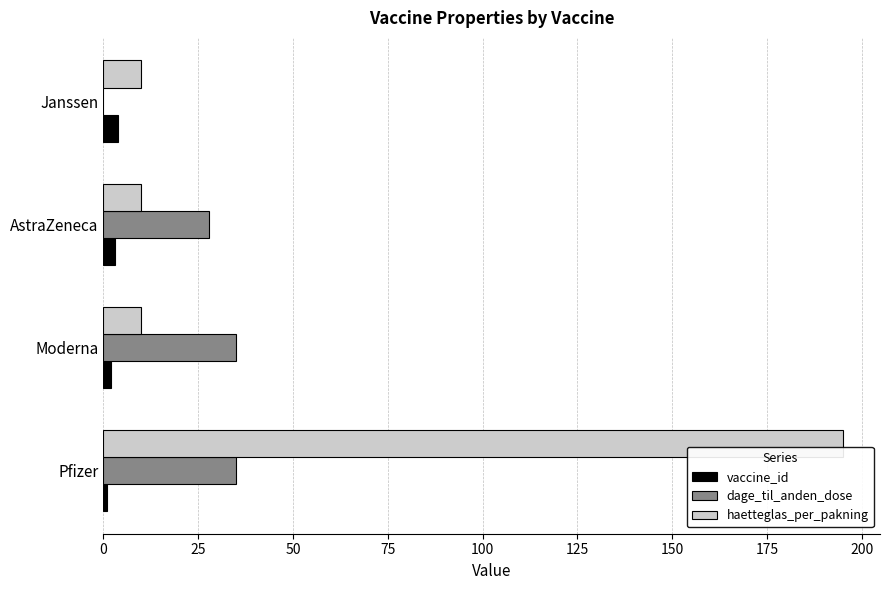

The value of dage_til_anden_dose at Janssen is 0. True or false?

True